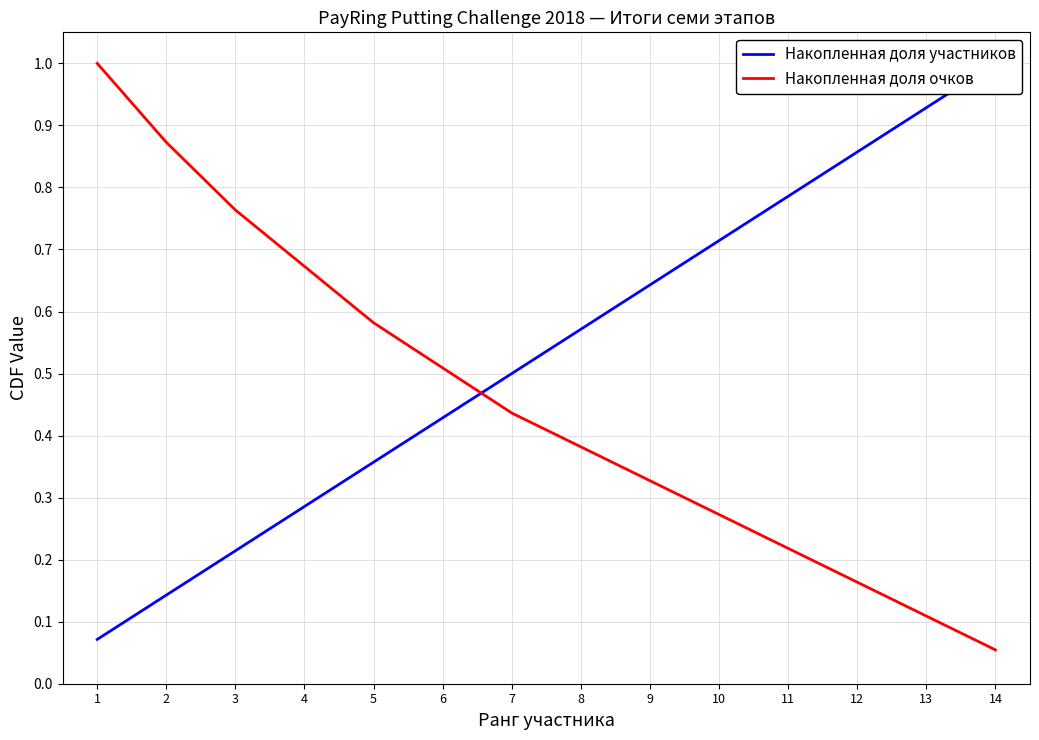

At which label does Накопленная доля очков reach its minimum?

14